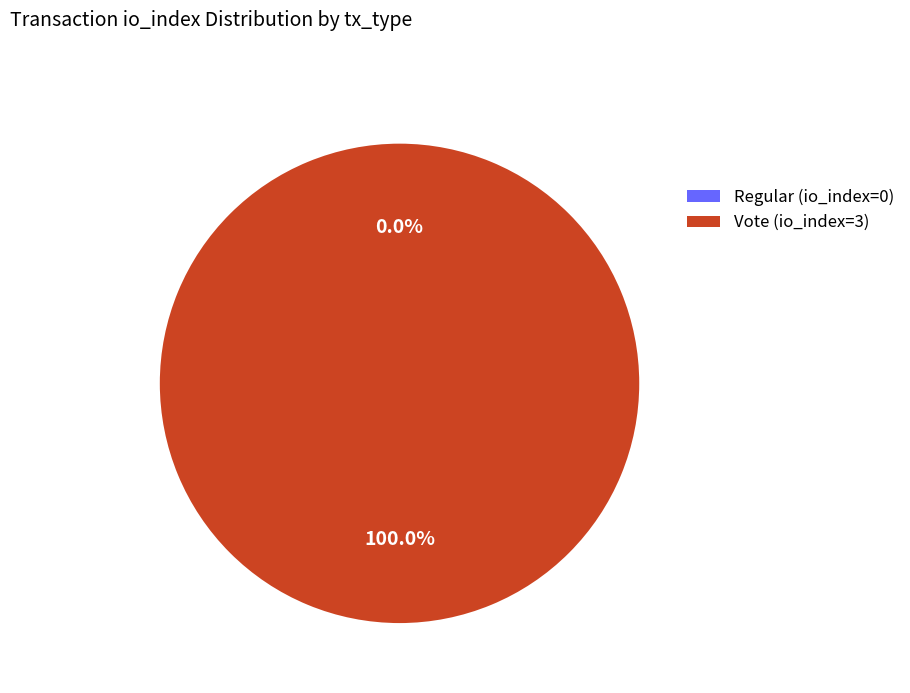

To the nearest percent, what is the average slice percentage?

50%